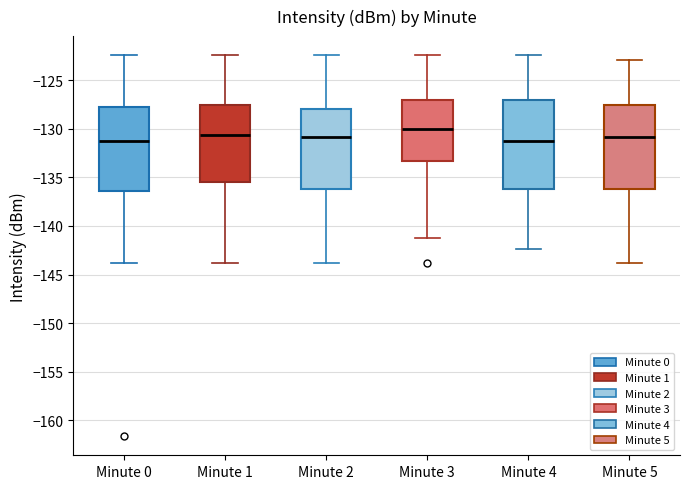

Reading left to right, read every box against the y-axis: the position of its median line, the range the box covers, and the ends of its whiskers. The values are not printed on the chart, so give them approximately, as read against the axis.

Minute 0: median -131.0, box -136.5 to -127.5, whiskers -144.0 to -122.5
Minute 1: median -130.5, box -135.5 to -127.5, whiskers -144.0 to -122.5
Minute 2: median -131.0, box -136.0 to -128.0, whiskers -144.0 to -122.5
Minute 3: median -130.0, box -133.5 to -127.0, whiskers -141.0 to -122.5
Minute 4: median -131.0, box -136.0 to -127.0, whiskers -142.5 to -122.5
Minute 5: median -131.0, box -136.0 to -127.5, whiskers -144.0 to -123.0